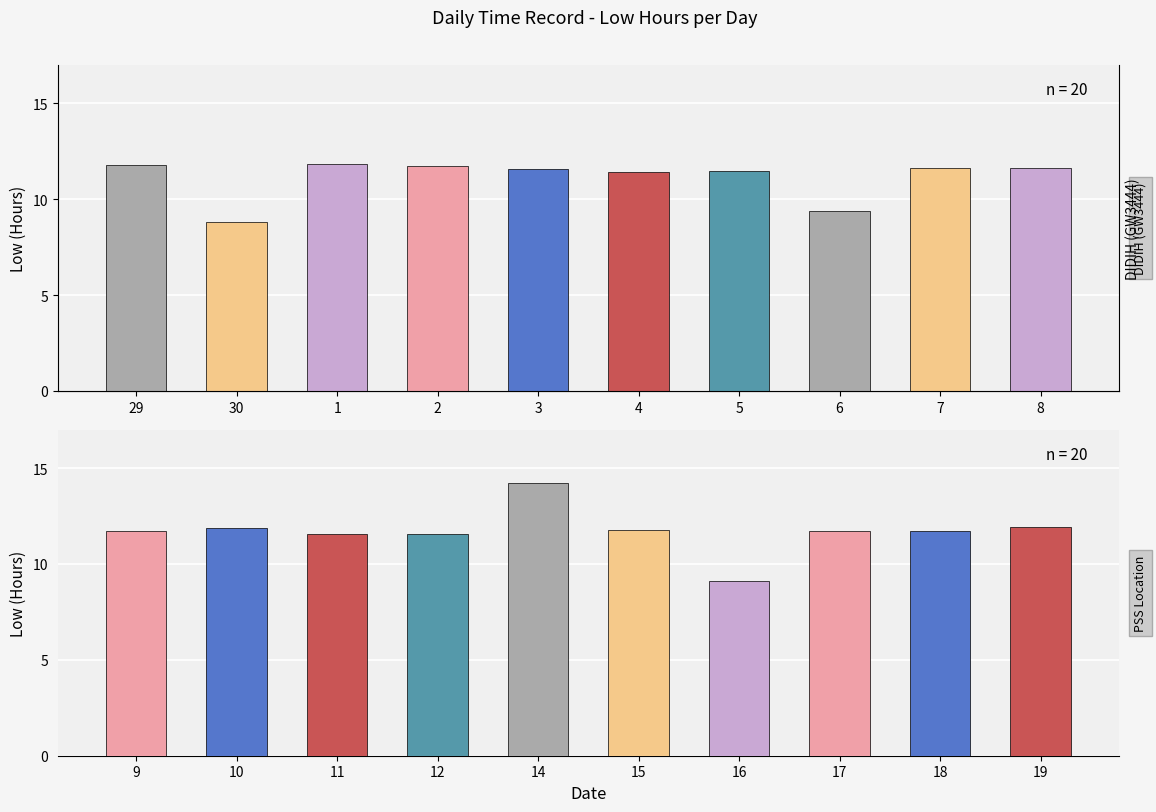

What is the label of the 1st bar from the right?

8